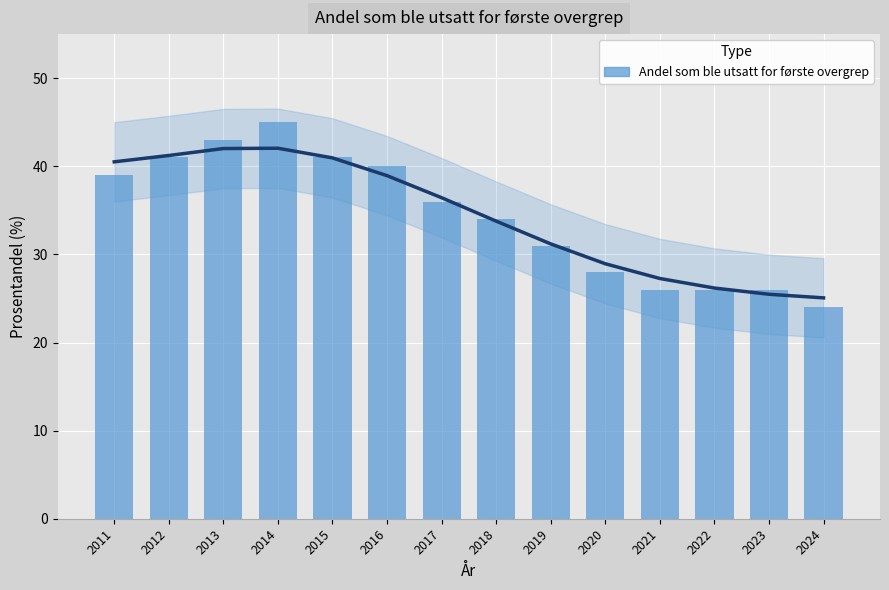

Between 2012 and 2013, which is larger?

2013